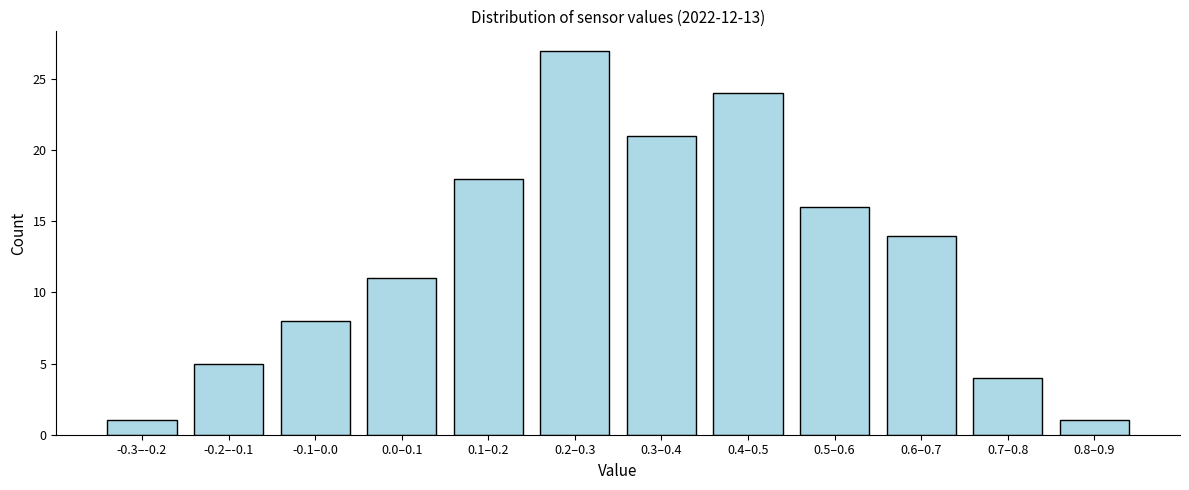

Reading right to left, what are all the values shown in this chart?

0.8–0.9=1	0.7–0.8=4	0.6–0.7=14	0.5–0.6=16	0.4–0.5=24	0.3–0.4=21	0.2–0.3=27	0.1–0.2=18	0.0–0.1=11	-0.1–0.0=8	-0.2–-0.1=5	-0.3–-0.2=1